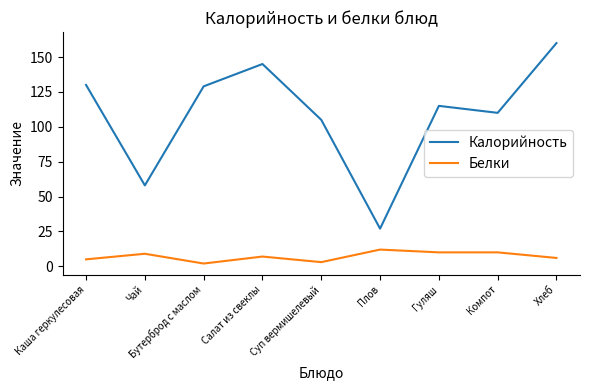

What is the total value across all series at Суп вермишелевый?

108